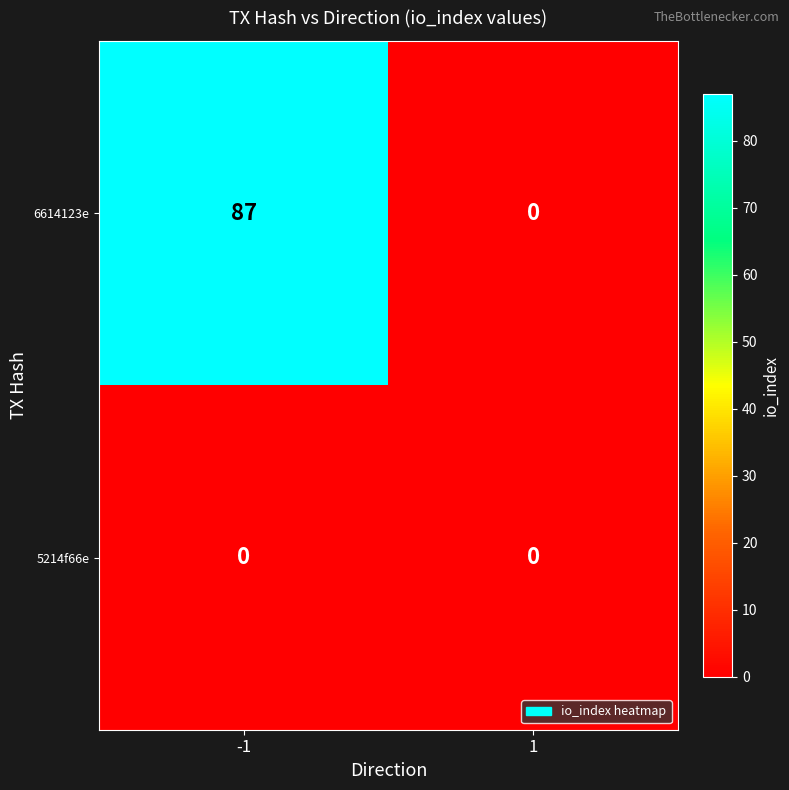

Reading left to right, list all the values displayed in this chart.

6614123e: -1=87	1=0
5214f66e: -1=0	1=0